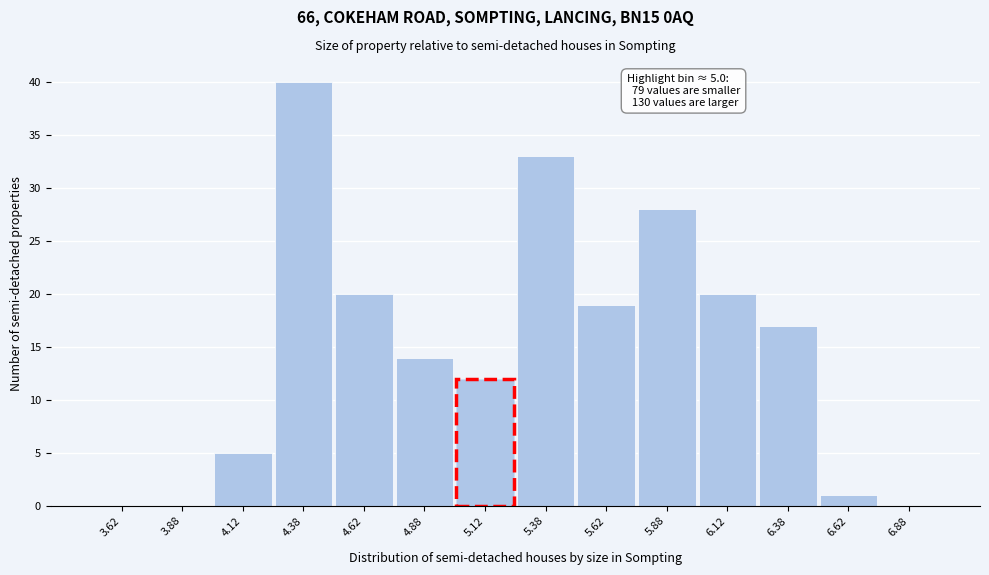

Which range on the x-axis has the tallest bar?

4.25 to 4.50